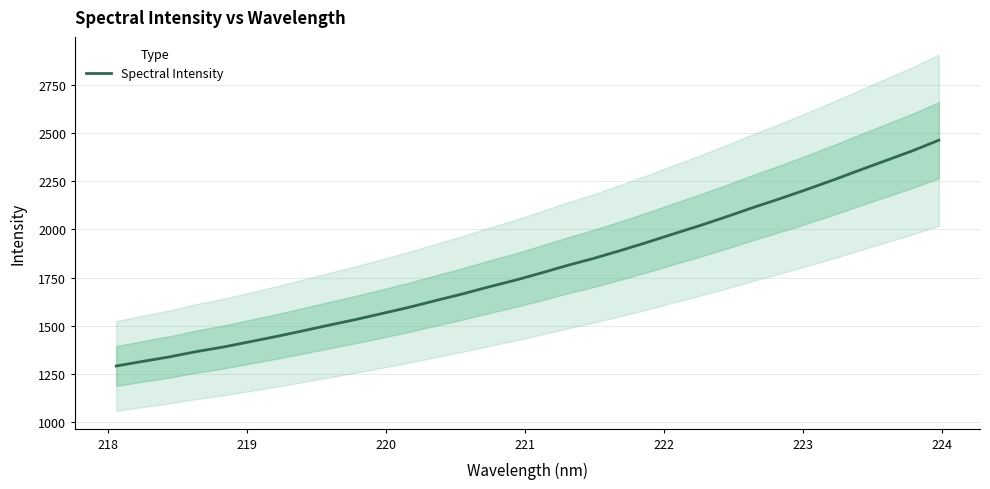

What is the lowest value of the Spectral Intensity series?

1291.7